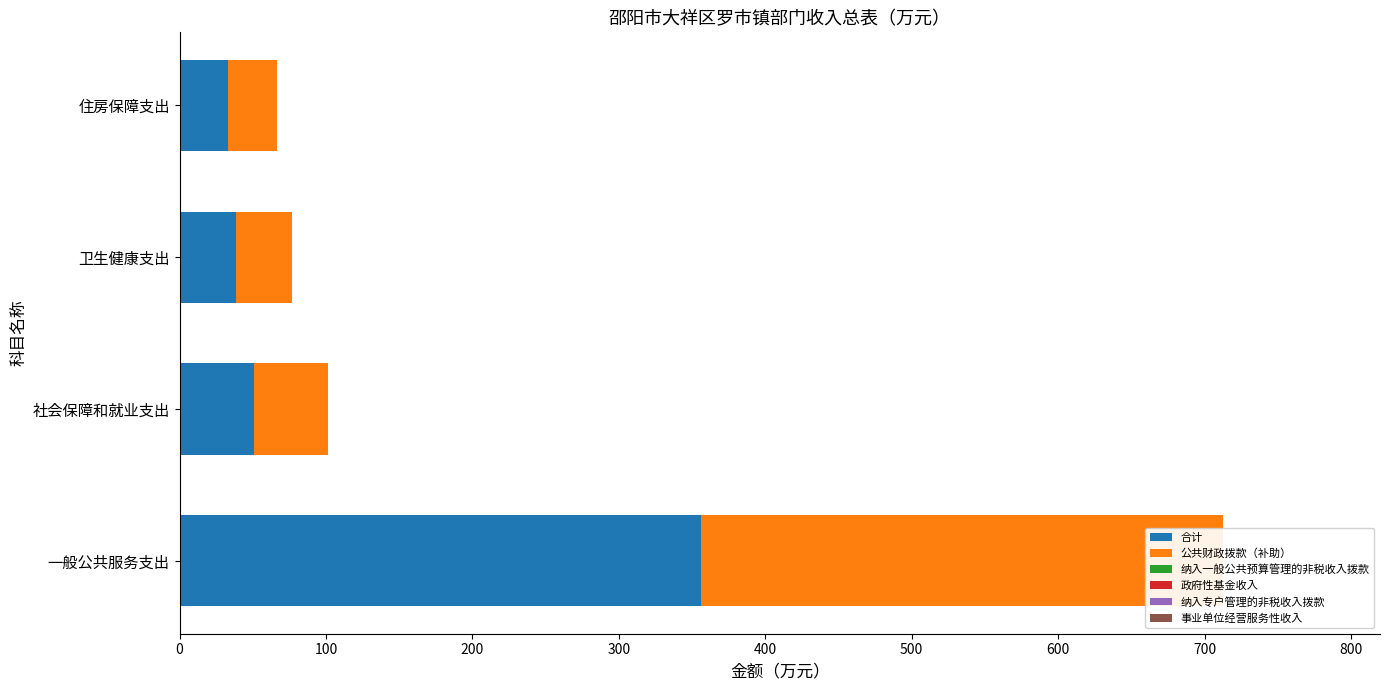

What is the value of the 合计 bar at the 3rd from the left?

38.5